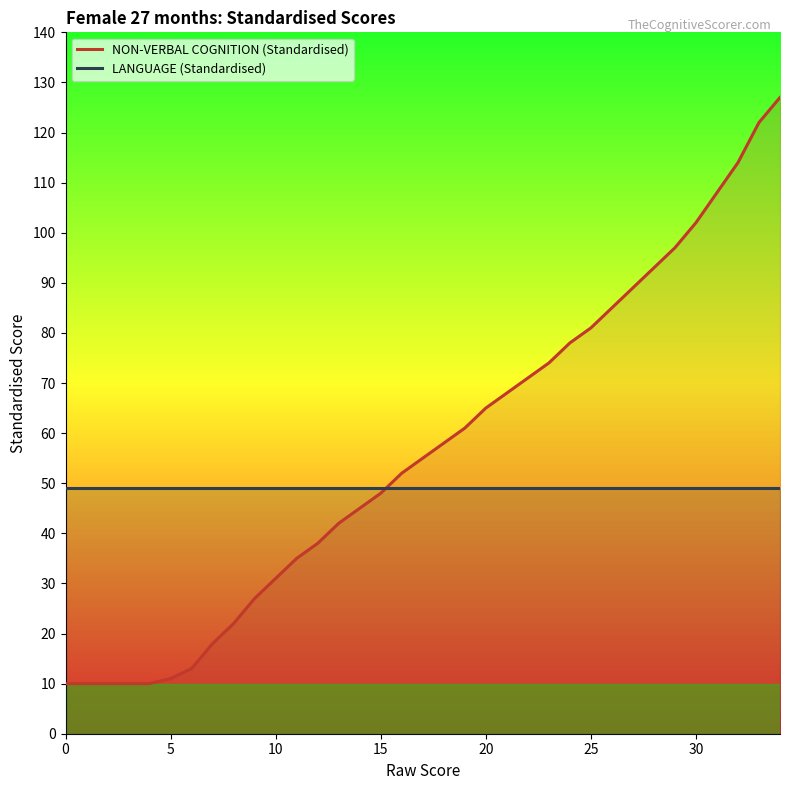

True or false: LANGUAGE (Standardised) has more than 2 interior local peaks.

False